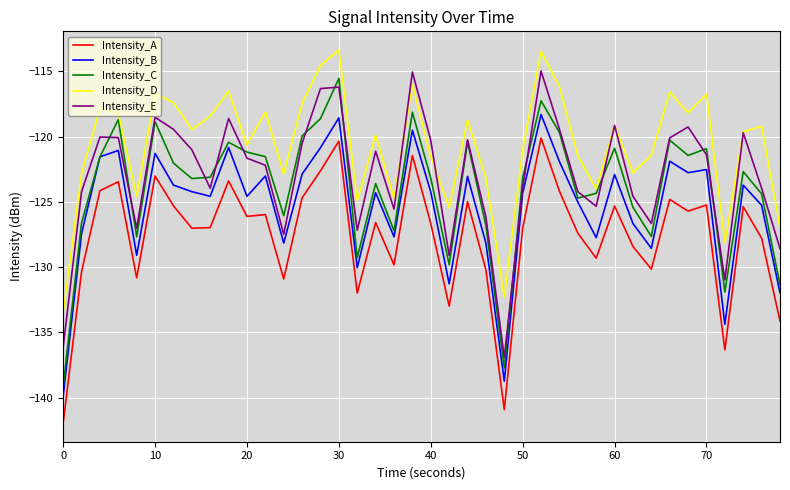

Which series has the largest total across all categories?

Intensity_D